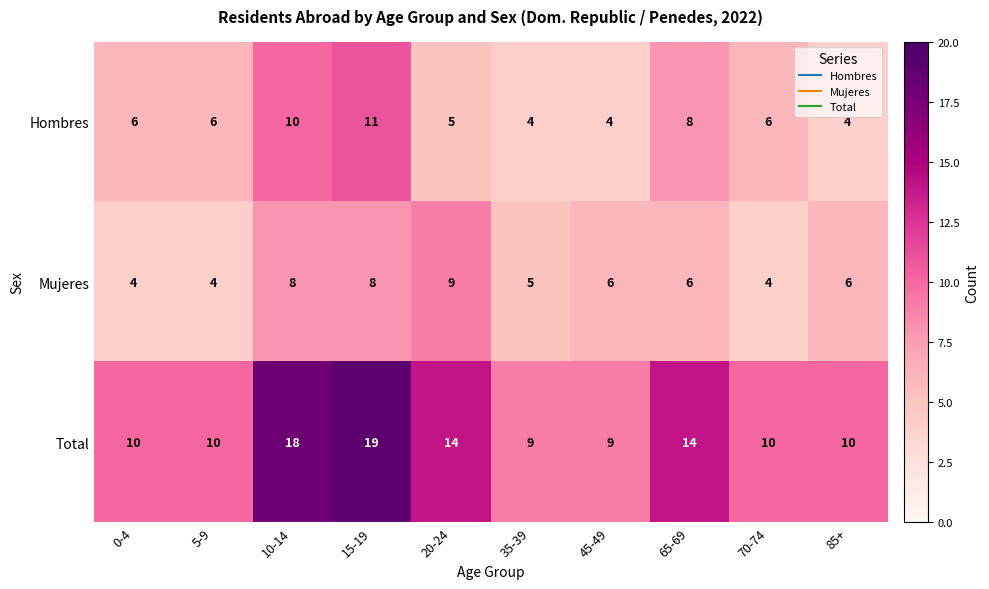

Read the Total value at 65-69.

14